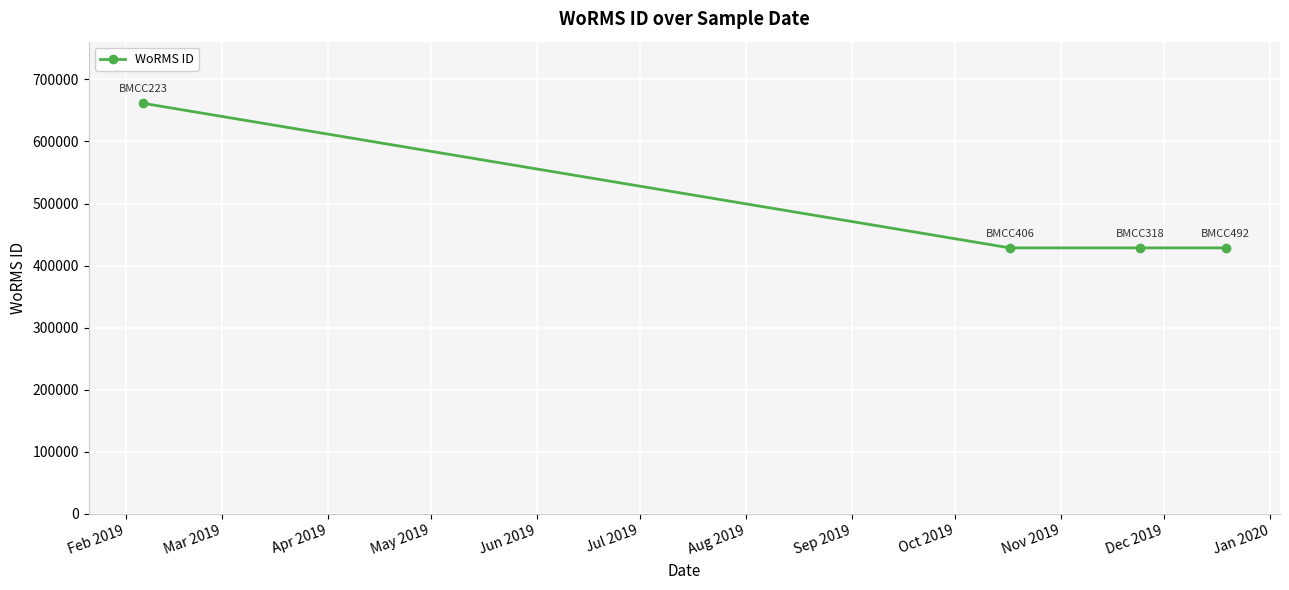

What is the smallest value displayed?

428522